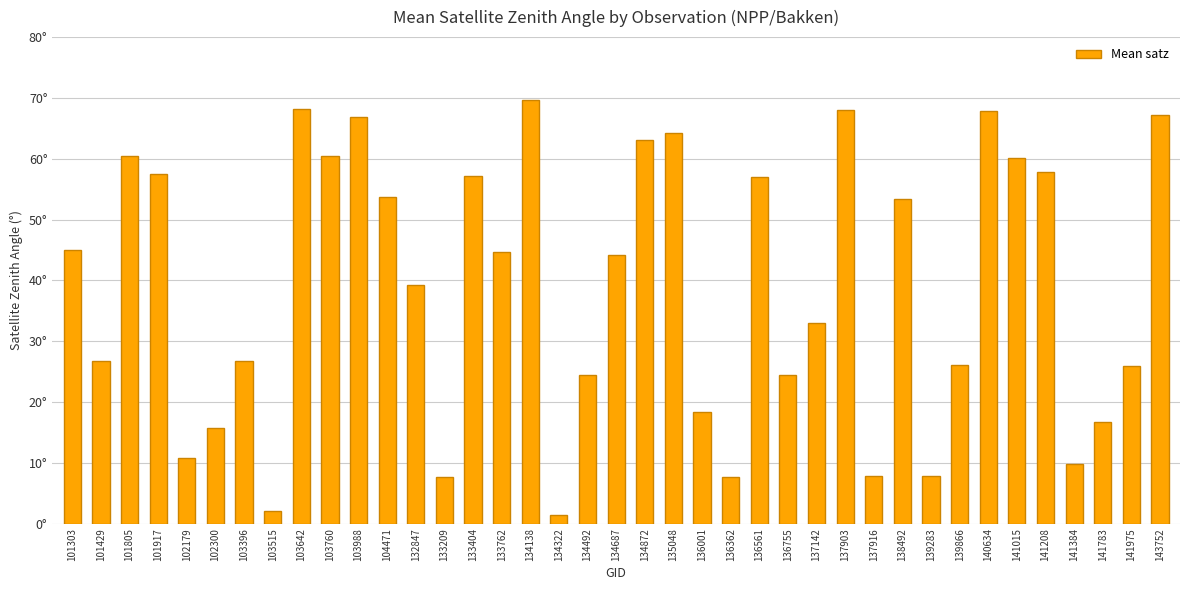

Does the chart contain any negative values?

No